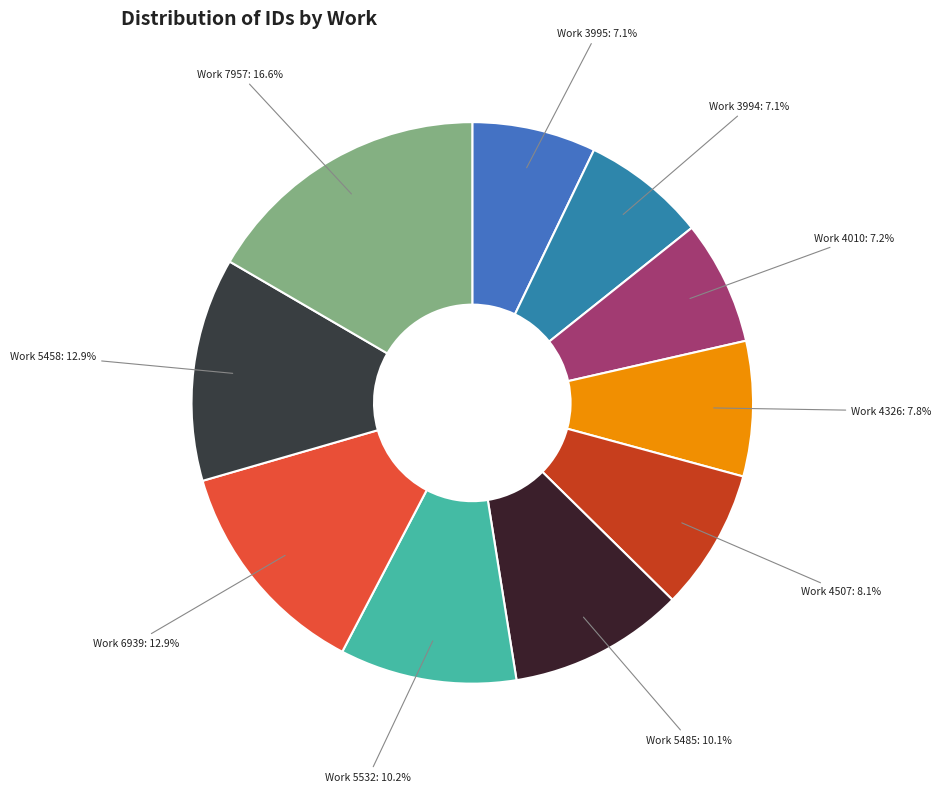

How much of the chart is everything except Work 4507: 8.1%?

91.9%